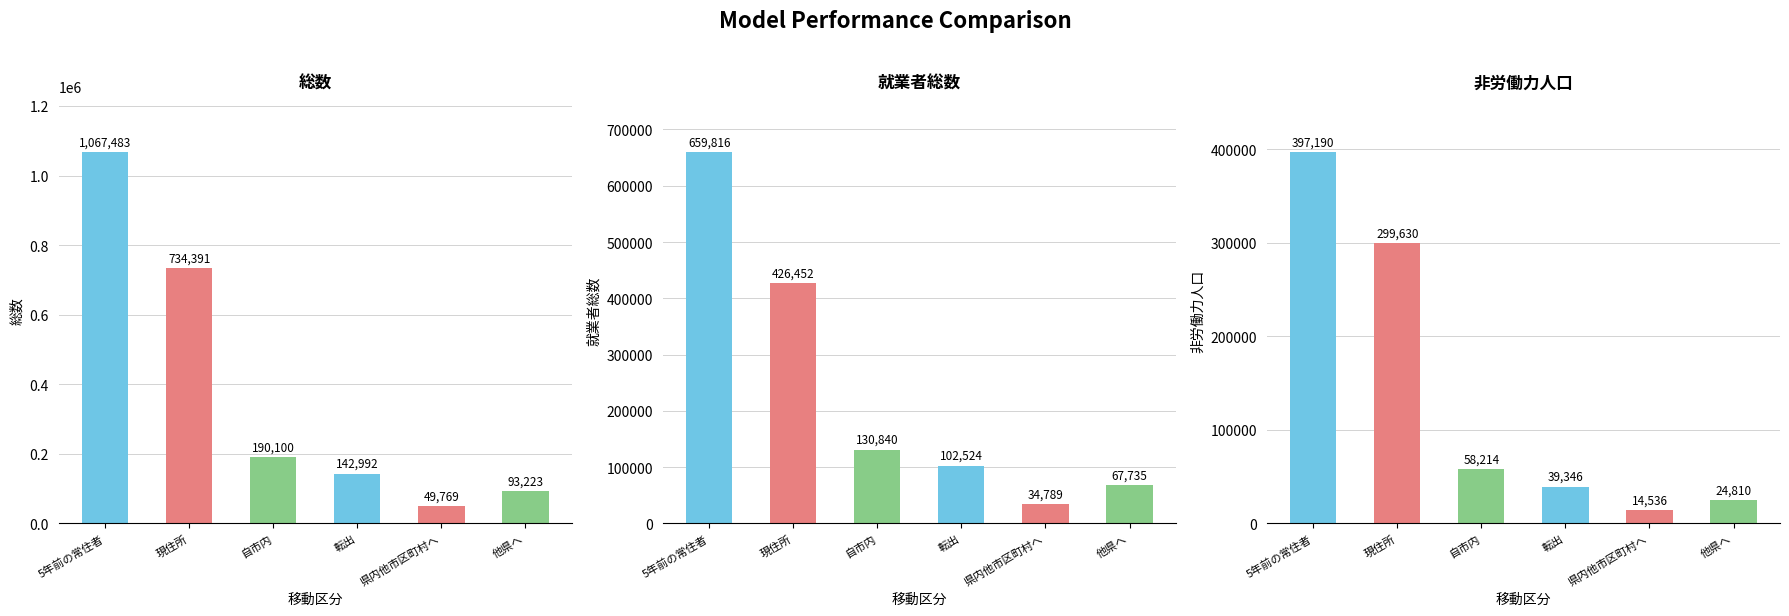

Which series has the widest spread of values?

総数(col_3)